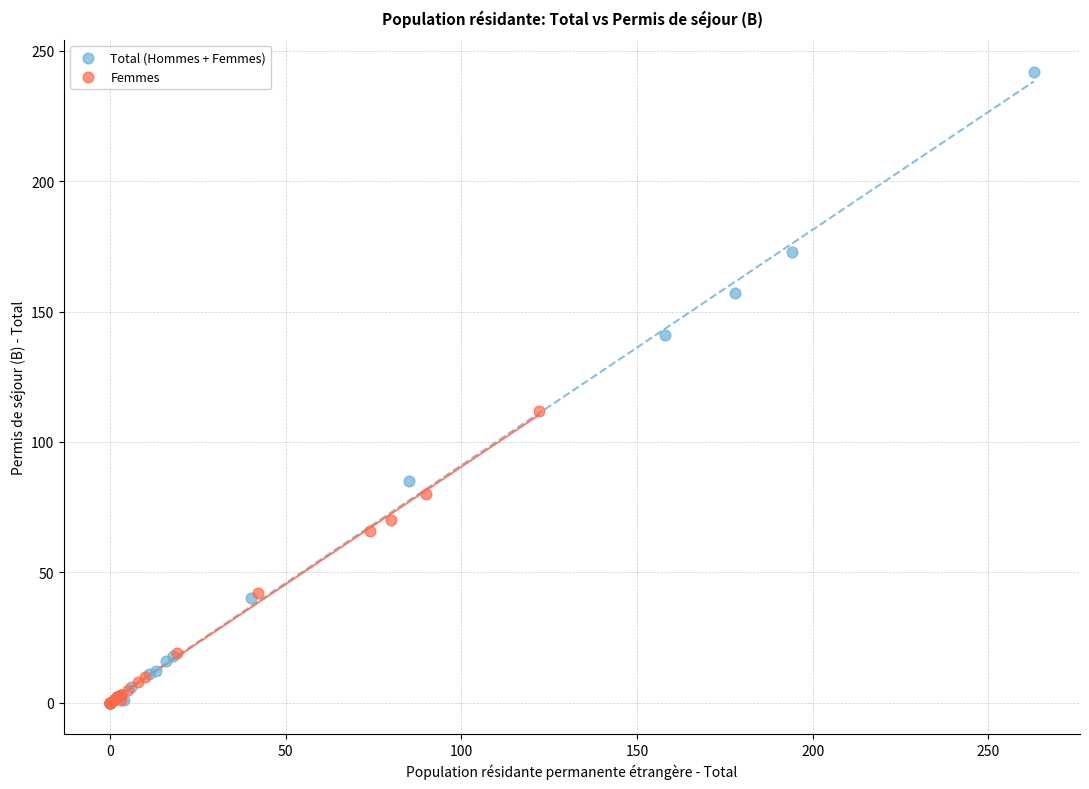

Which series has the widest spread of Y values?

Total (Hommes + Femmes)